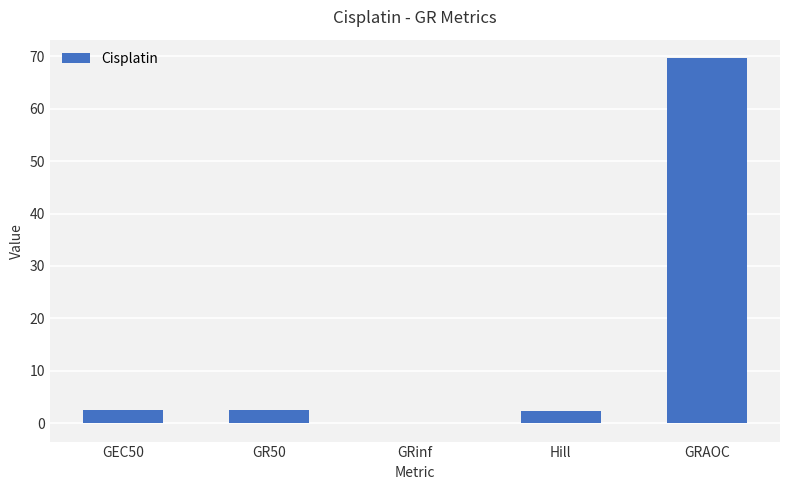

At which category does the chart reach its peak across all series?

GRAOC